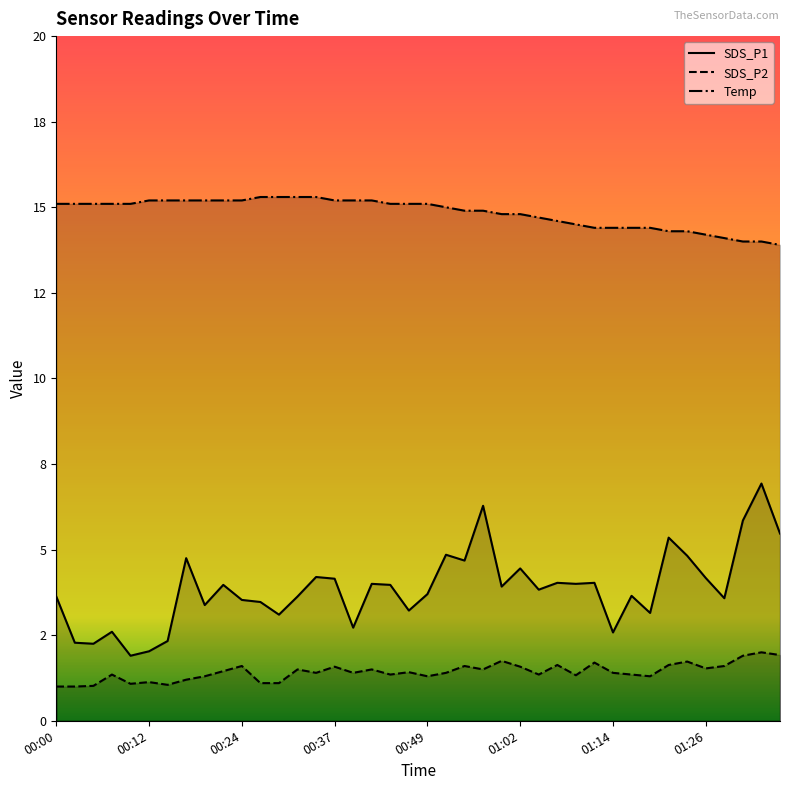

At 00:47, list the series in order from smallest to largest.

SDS_P2, SDS_P1, Temp